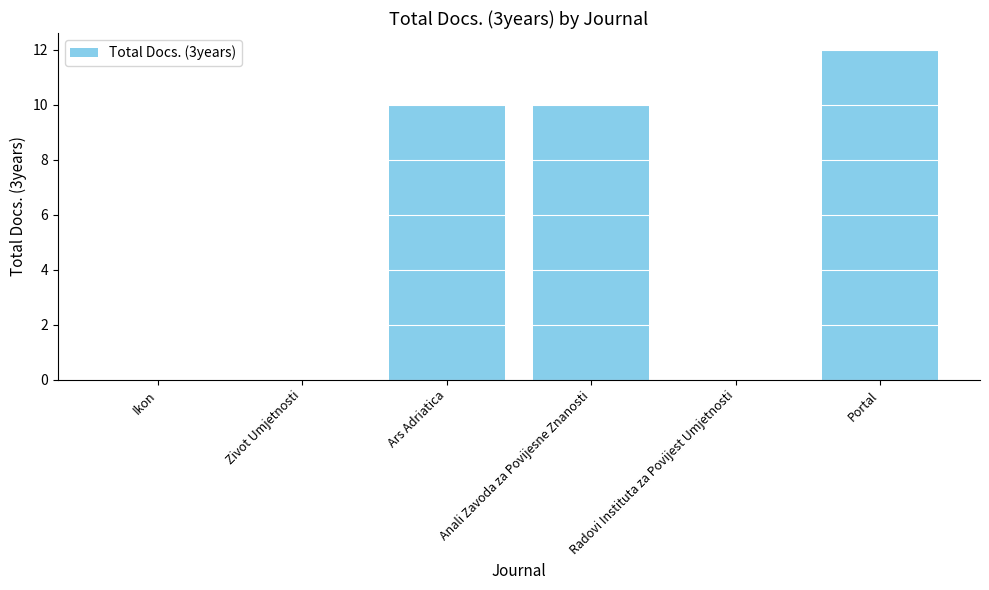

The chart shows a value of 10 at Anali Zavoda za Povijesne Znanosti. True or false?

True